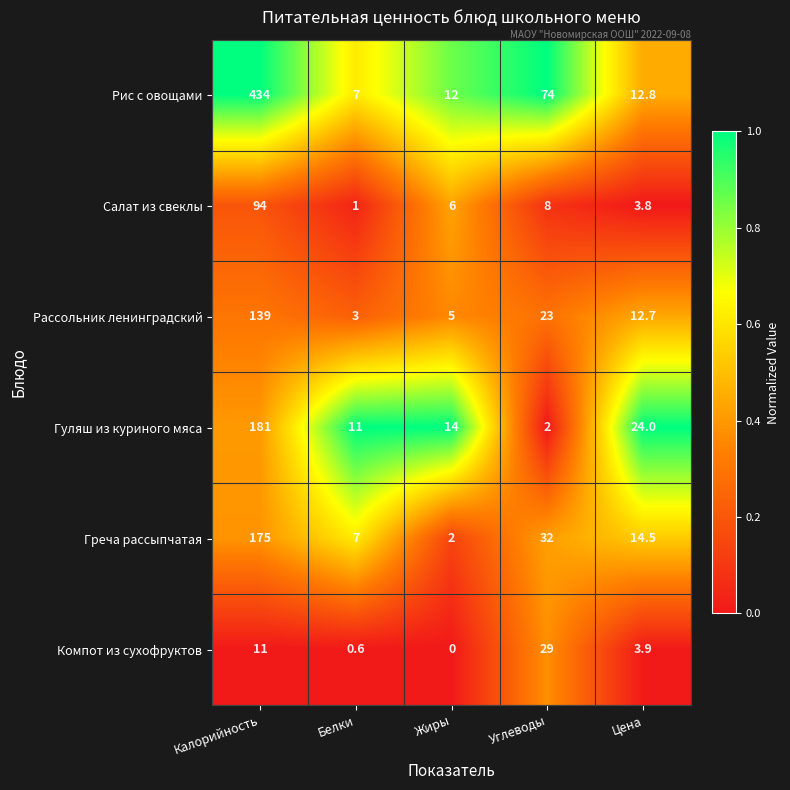

Which series has the widest spread of values?

Рис с овощами